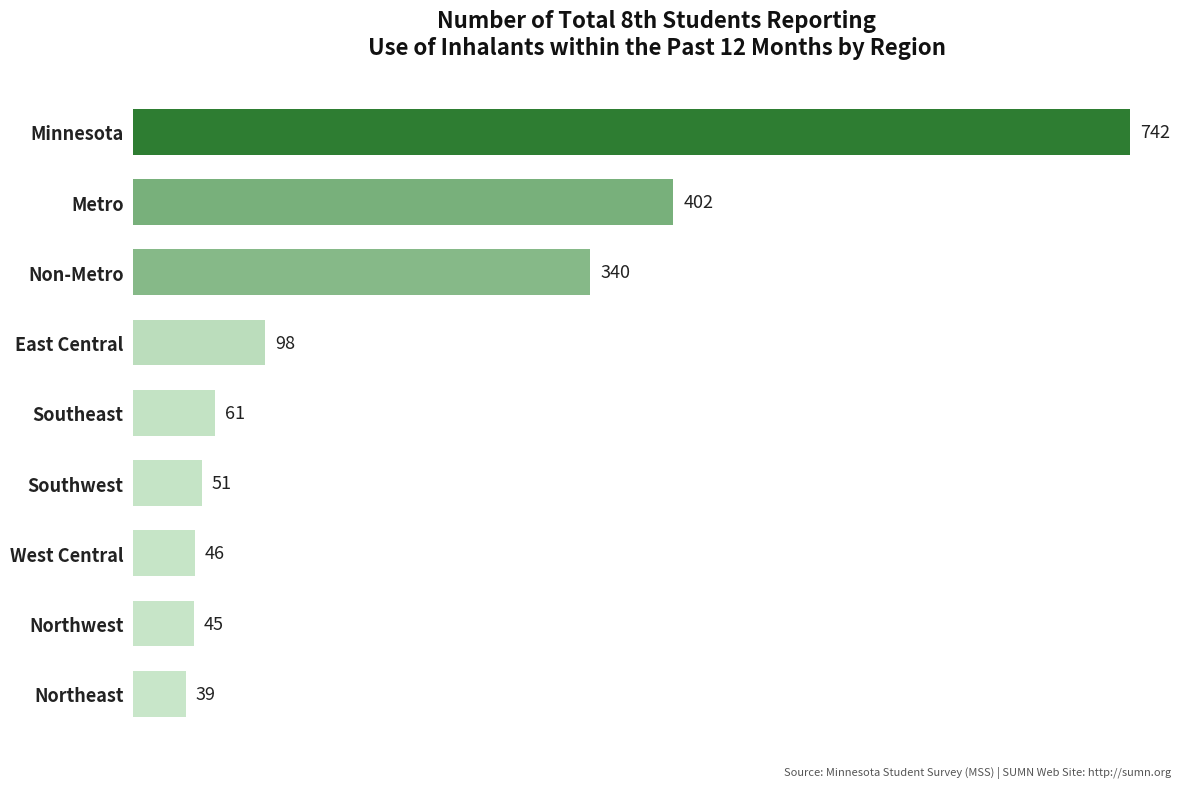

Where is the data nearest to the value 390?

Metro